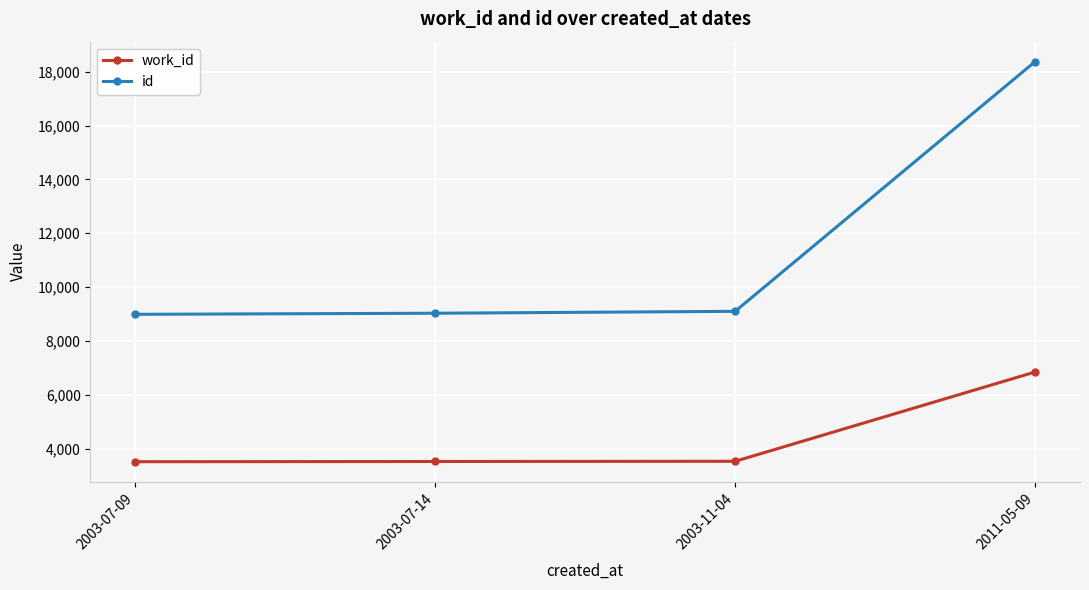

What is the maximum value for id?

18374